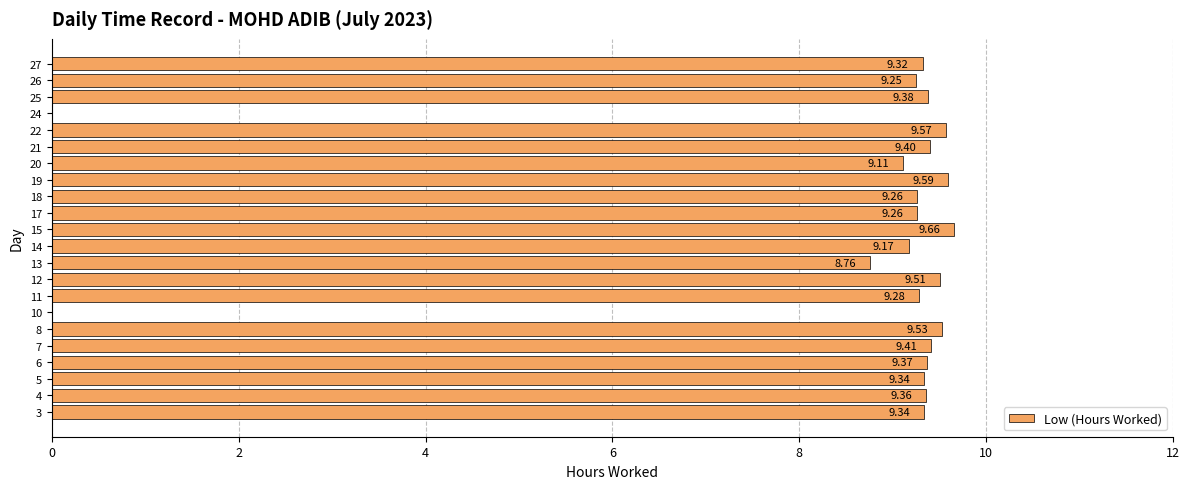

What is the sum of all values?

186.9